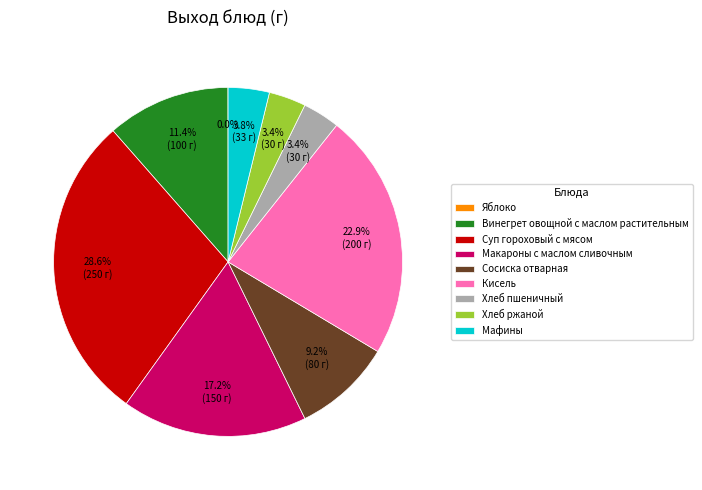

The Суп гороховый с мясом slice represents 29% of the pie. True or false?

True